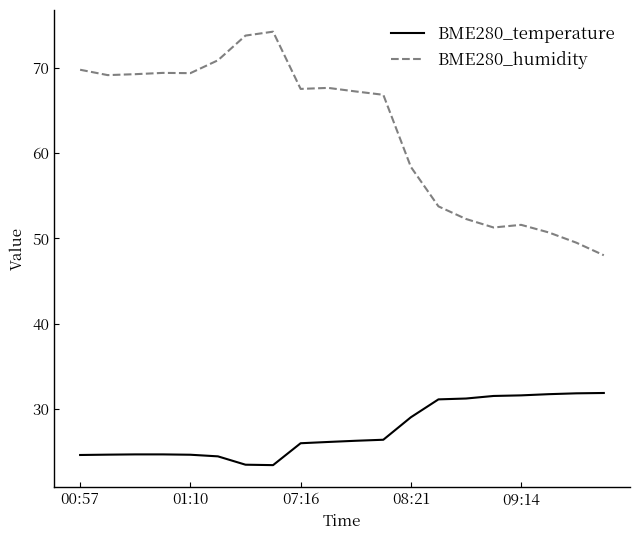

Which series has the largest range (max minus min)?

BME280_humidity